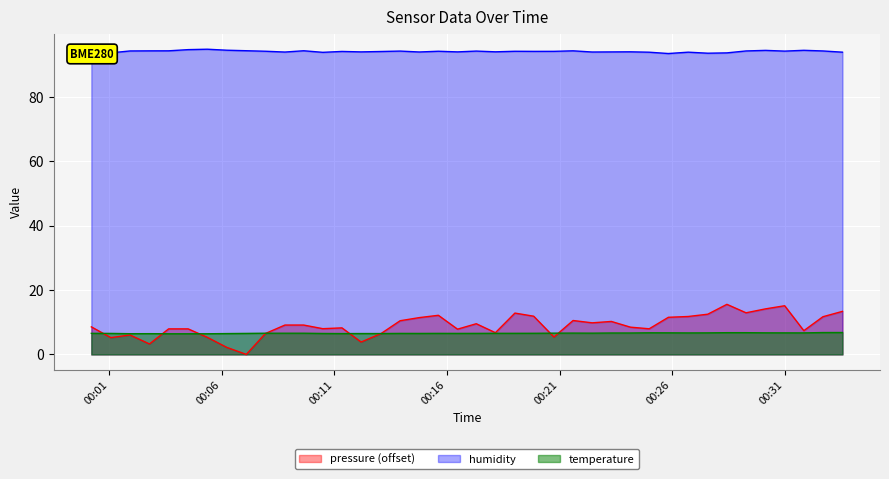

True or false: temperature and humidity intersect in this chart.

False